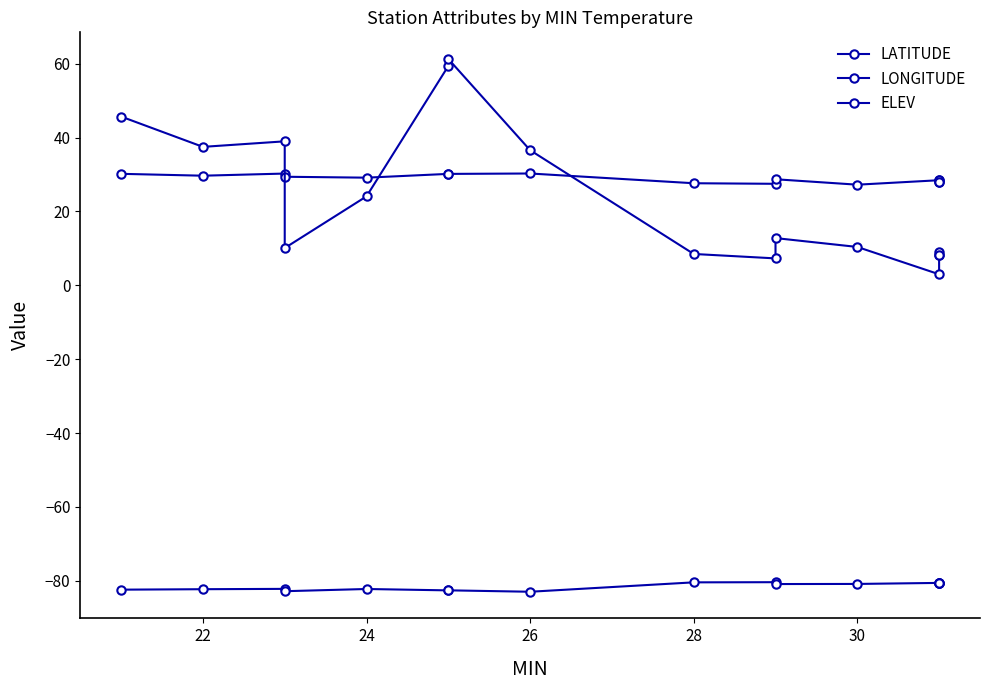

At how many categories does at least one series exceed -73?

16